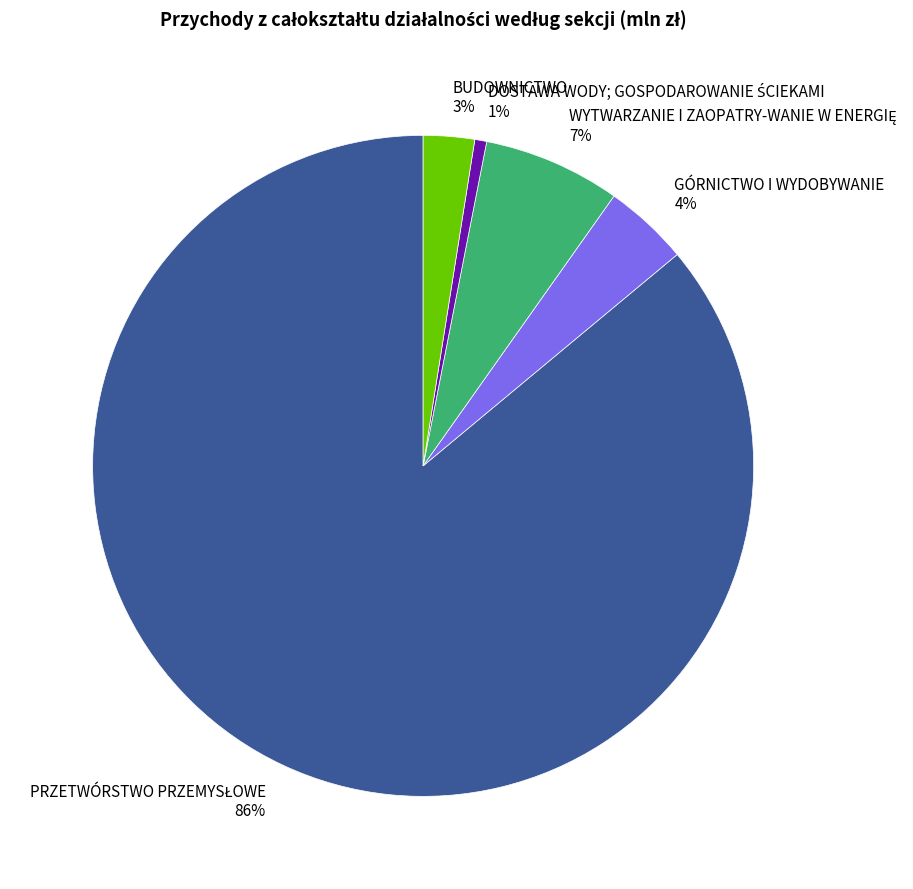

How many segments does this pie chart have?

5